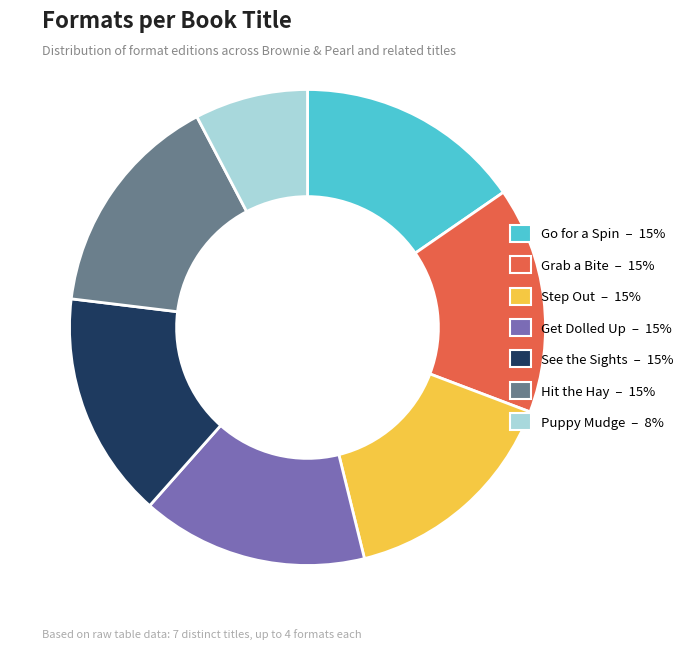

Is there a majority slice in this chart?

No